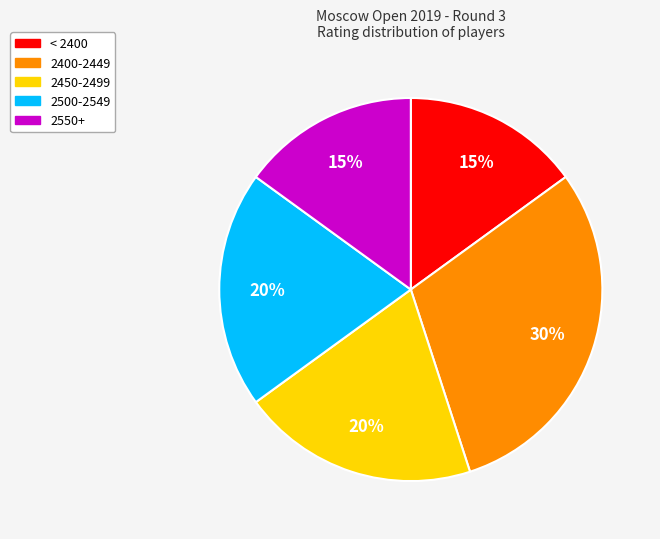

To the nearest percent, what is the difference between the largest and smallest slice percentages?

15%